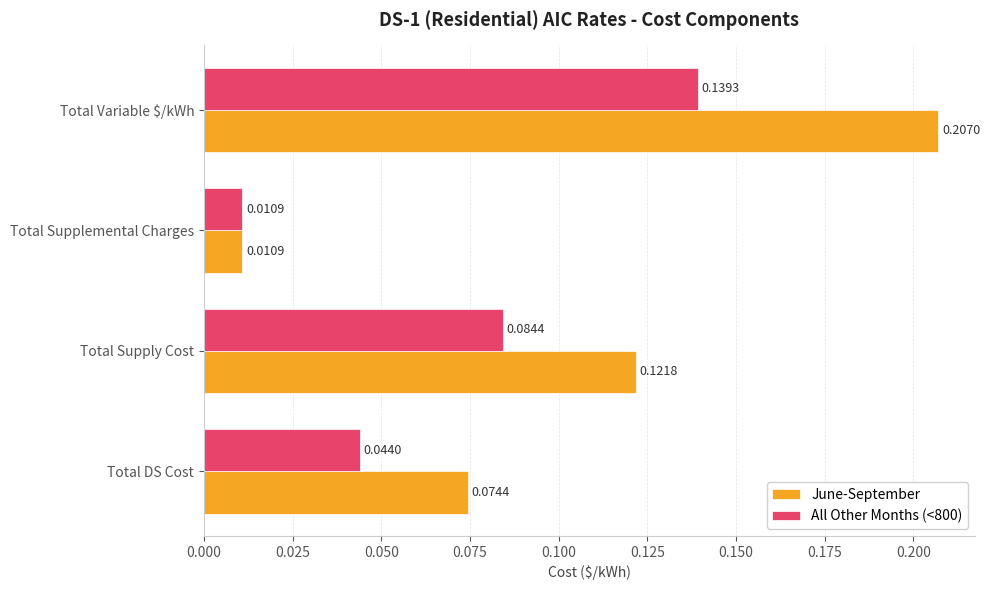

Where is All Other Months (<800) nearest to the value 0?

Total Supplemental Charges